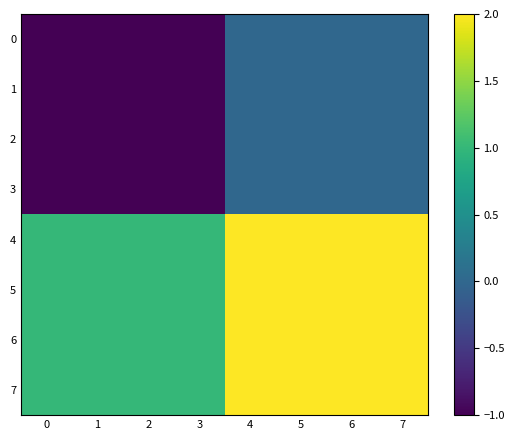

How many distinct data groups are displayed?

8